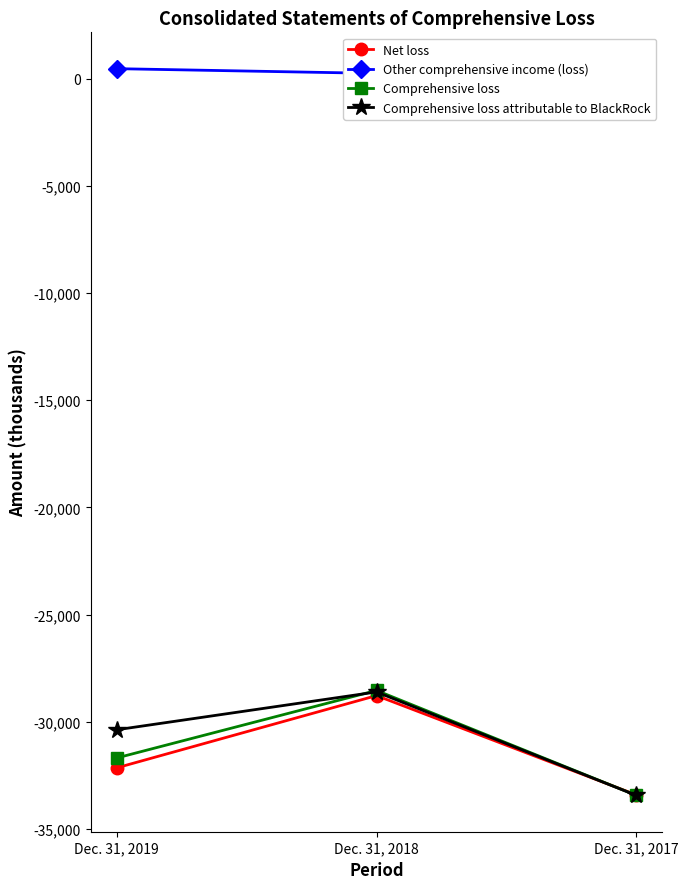

What is the sum of all Comprehensive loss attributable to BlackRock values?

-92406